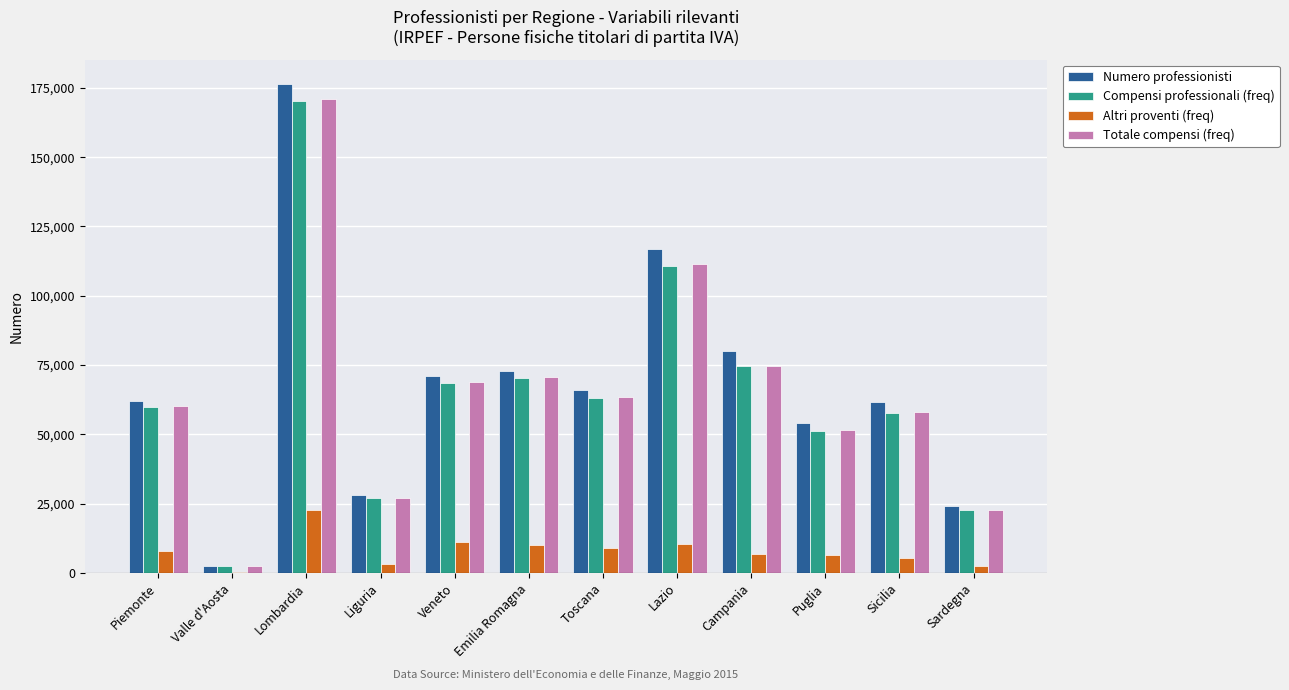

Read the Totale compensi (freq) value at Emilia Romagna.

70675